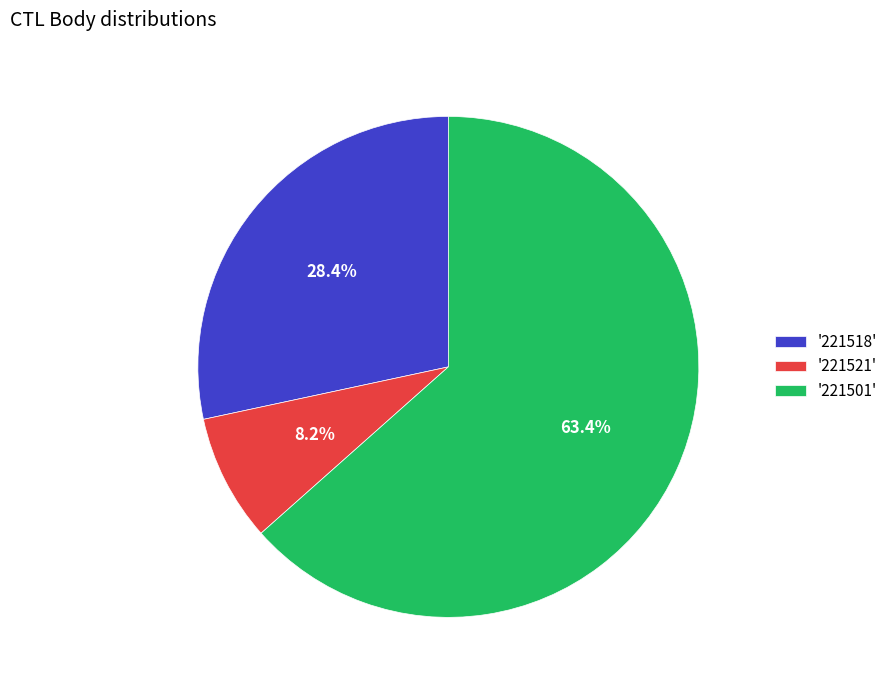

Approximately how many times larger is the value at '221501' compared to '221518'?

2.2